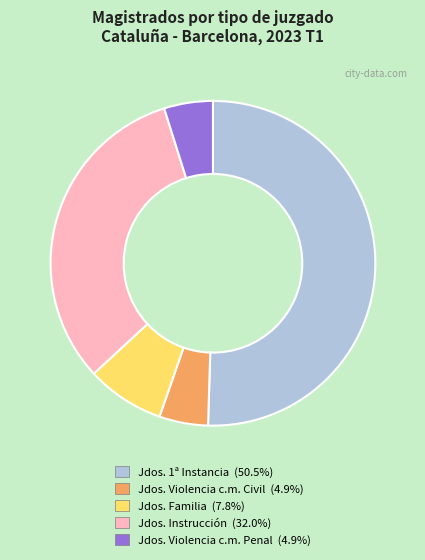

Is there any slice that represents more than half of the pie?

Yes